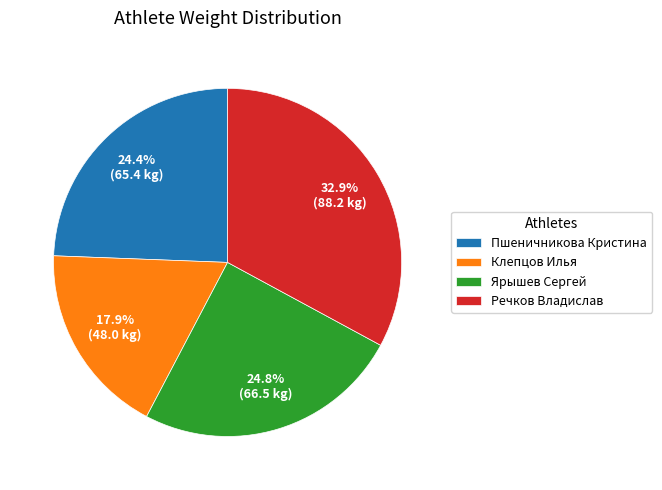

To the nearest percent, what is the combined percentage of Ярышев Сергей and Клепцов Илья?

43%